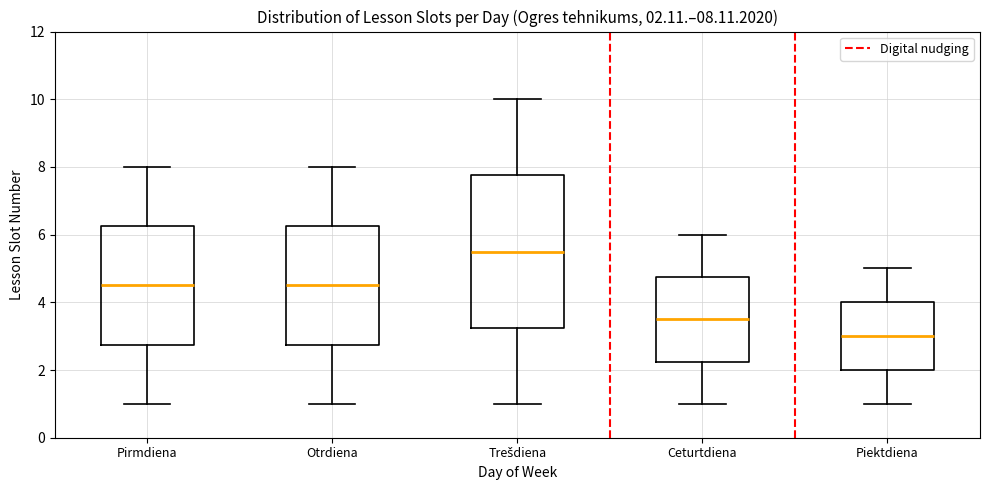

Which box's median line is the lowest?

Piektdiena